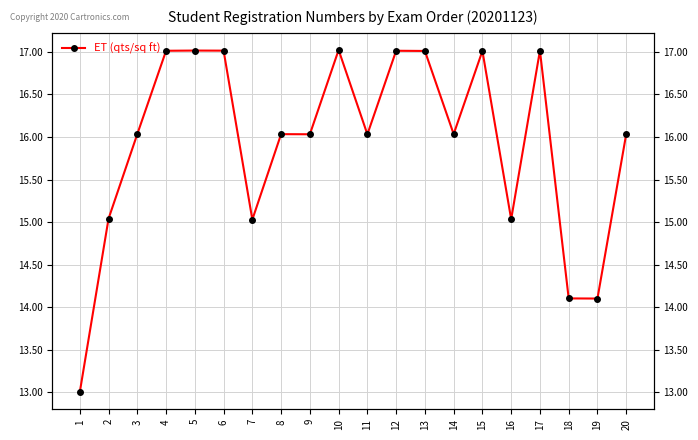

Approximately how many times larger is the value at 9 compared to 20?

1.0